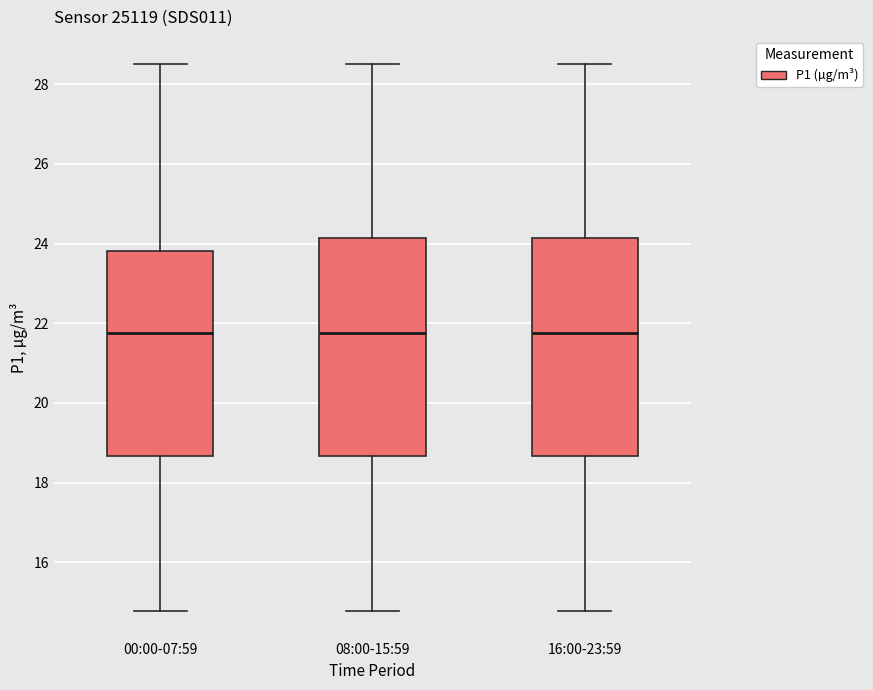

Where is the lower edge of the box for 08:00-15:59 on the y-axis? The values are not printed on the chart, so give them approximately, as read against the axis.

18.6